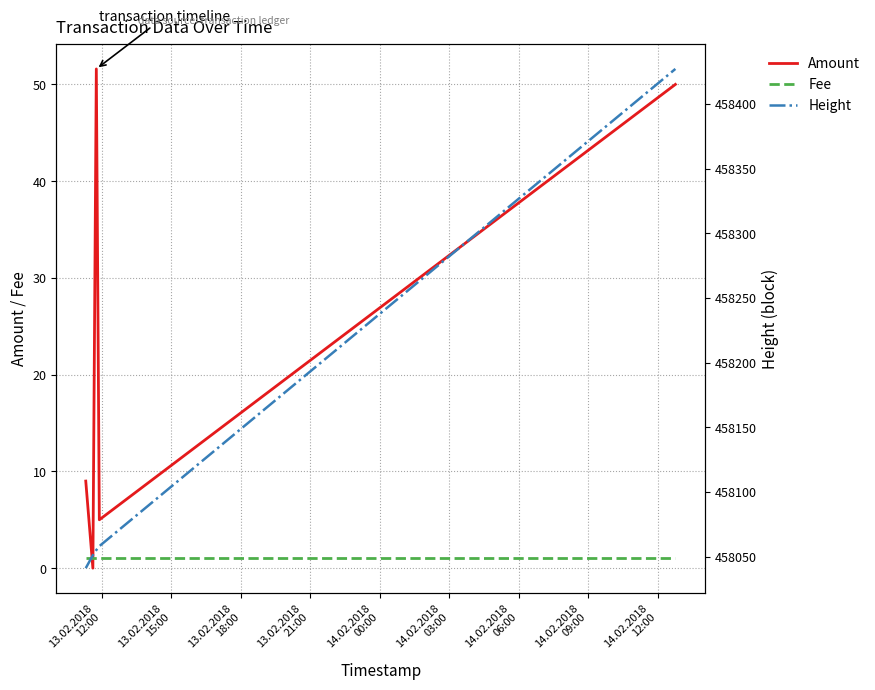

Which series ends up on top after the final intersection of Fee and Amount?

Amount